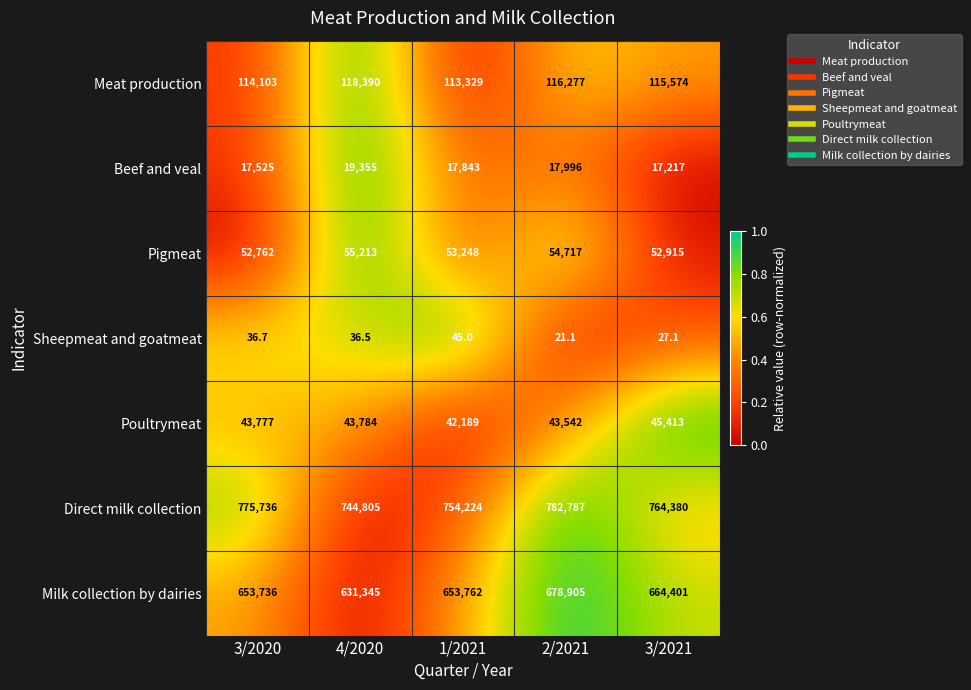

Which category has the lowest value in the Milk collection by dairies series?

4/2020